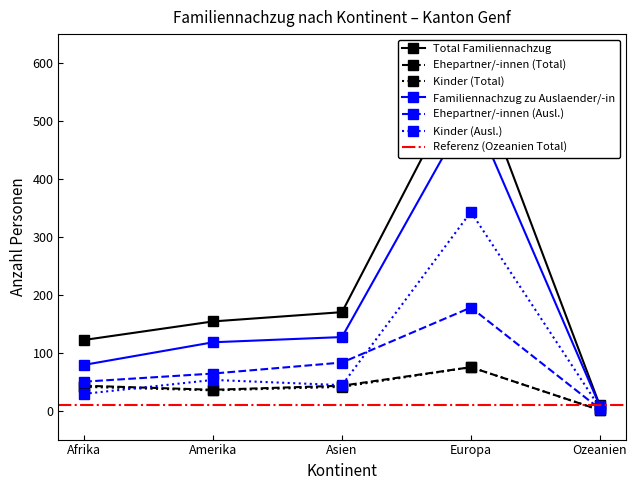

True or false: Kinder (Total) and Familiennachzug zu Auslaender/-in cross at least once.

False